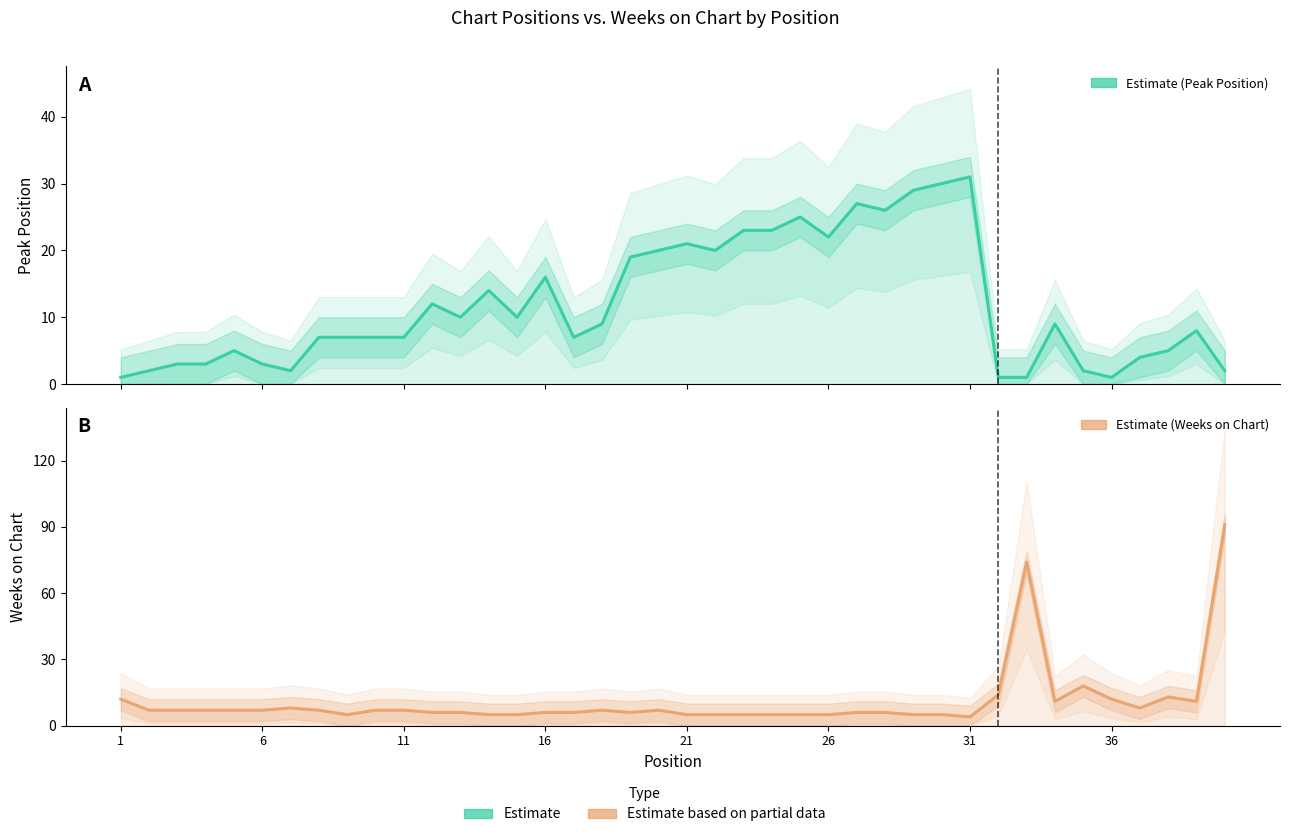

What is the value of the Peak Position point at the 26th from the left?

22